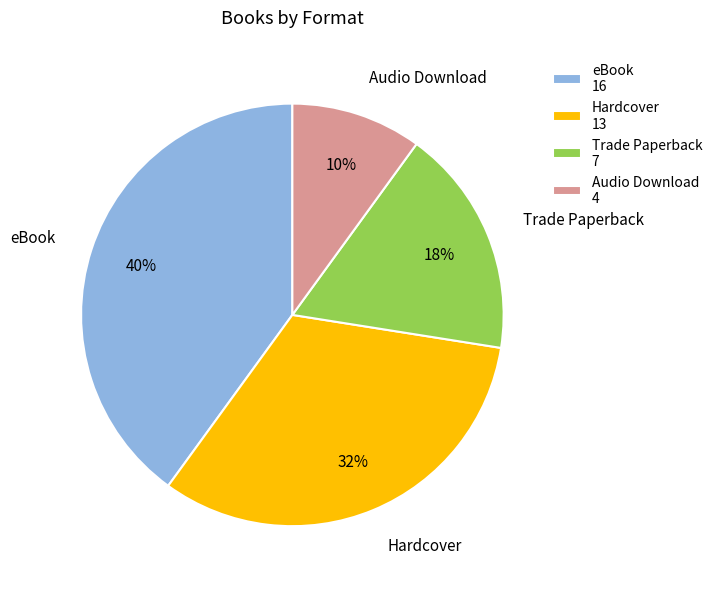

To the nearest percent, what is the difference between the largest and smallest slice percentages?

30%